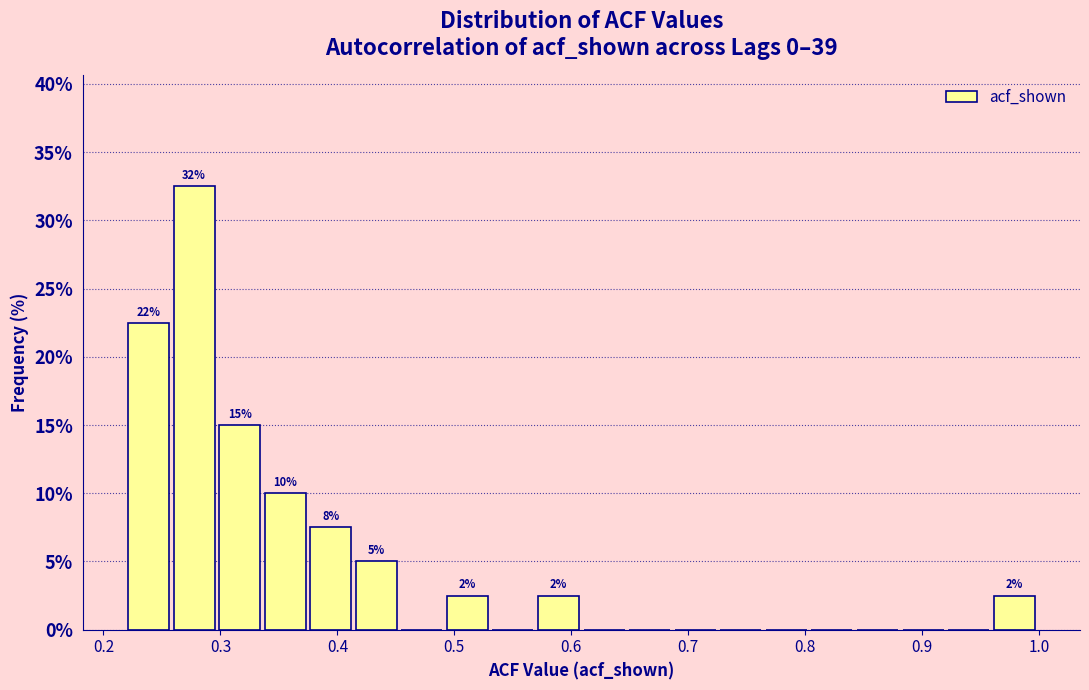

Around what value on the x-axis is the tallest bar? Give the approximate position of its centre, as read against the axis.

0.28